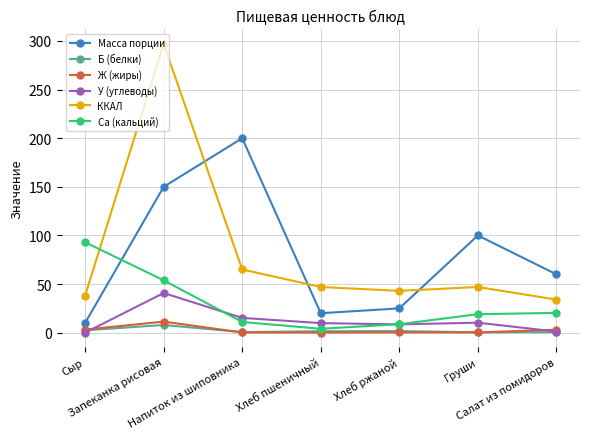

True or false: Ж (жиры) and Ca (кальций) cross at least once.

False